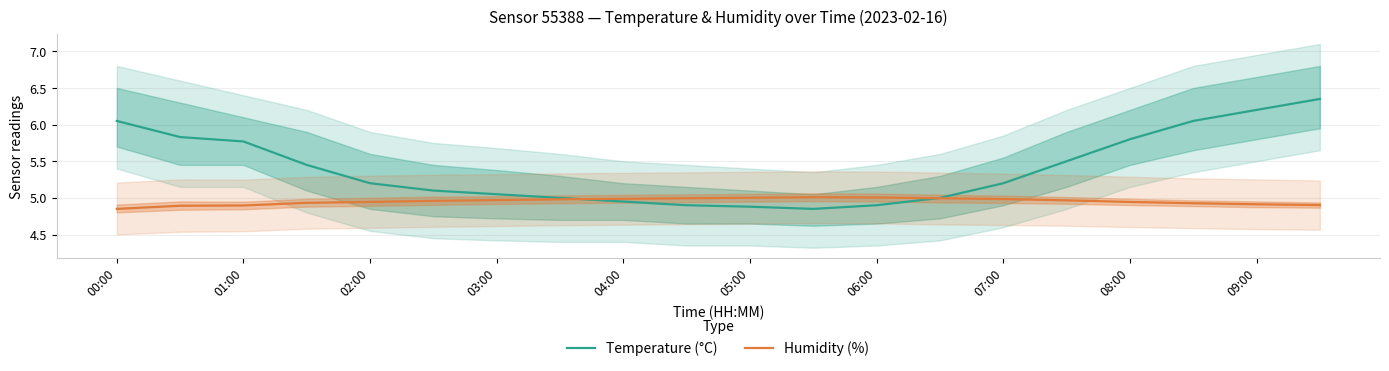

The value of Temperature (°C) at 02:00 is 2.0. True or false?

False